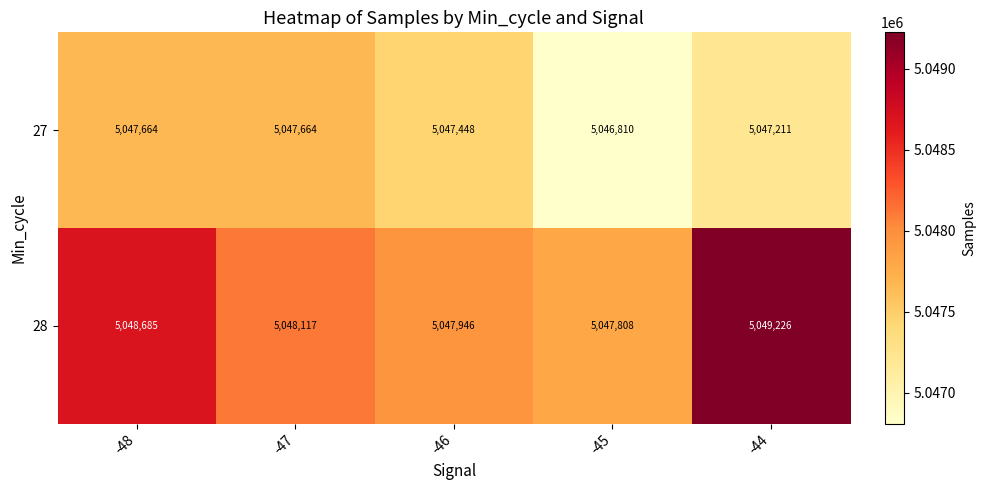

What is the spread (max minus min) of values at -47?

453